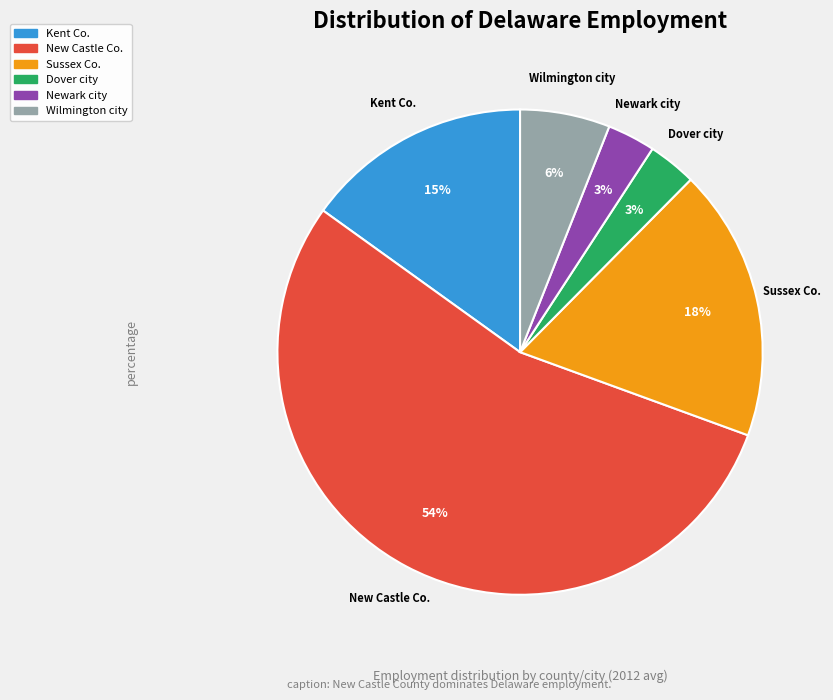

How many slices are in this pie chart?

6